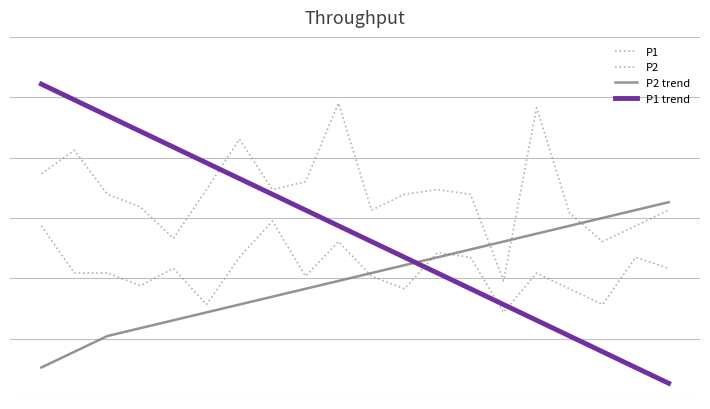

Does the chart display data point markers on the line(s)?

No